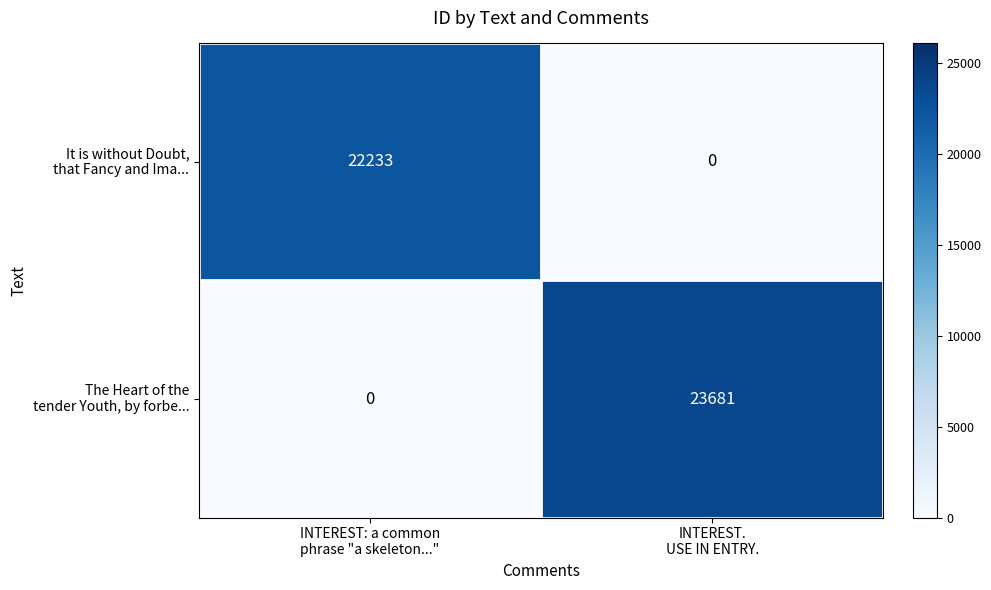

What is the greatest value displayed?

23681